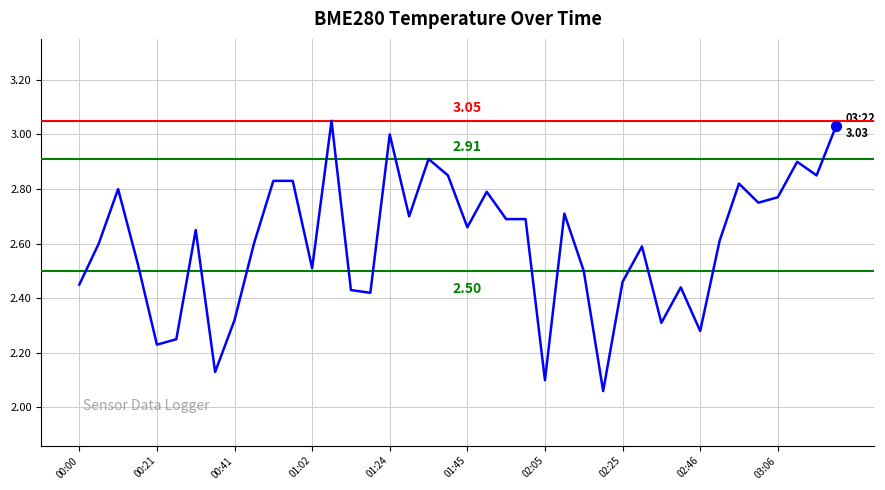

What is the difference between the maximum and minimum values?

1.0